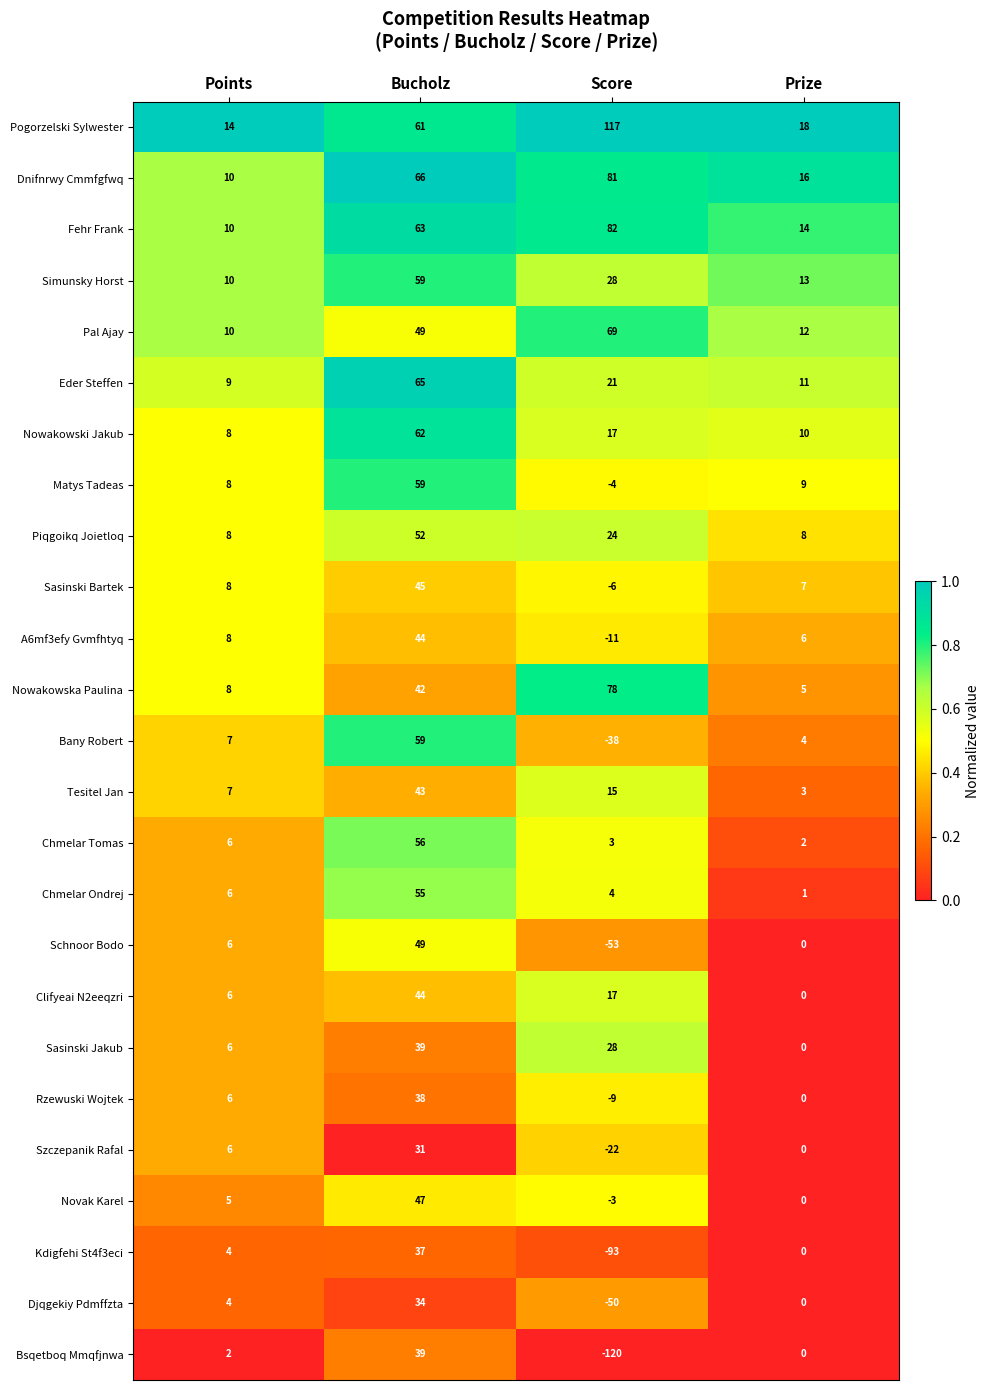

Which series has the largest range (max minus min)?

Bsqetboq Mmqfjnwa